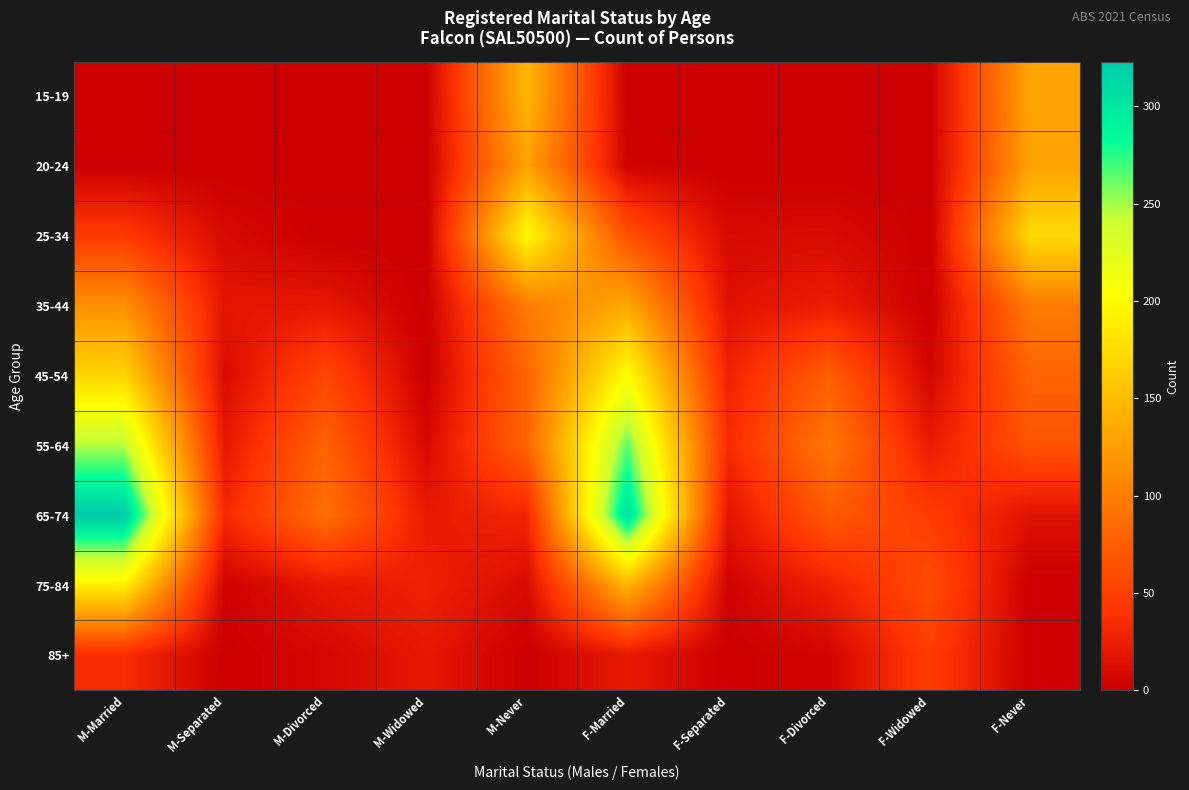

What is the maximum value shown in the chart?

323